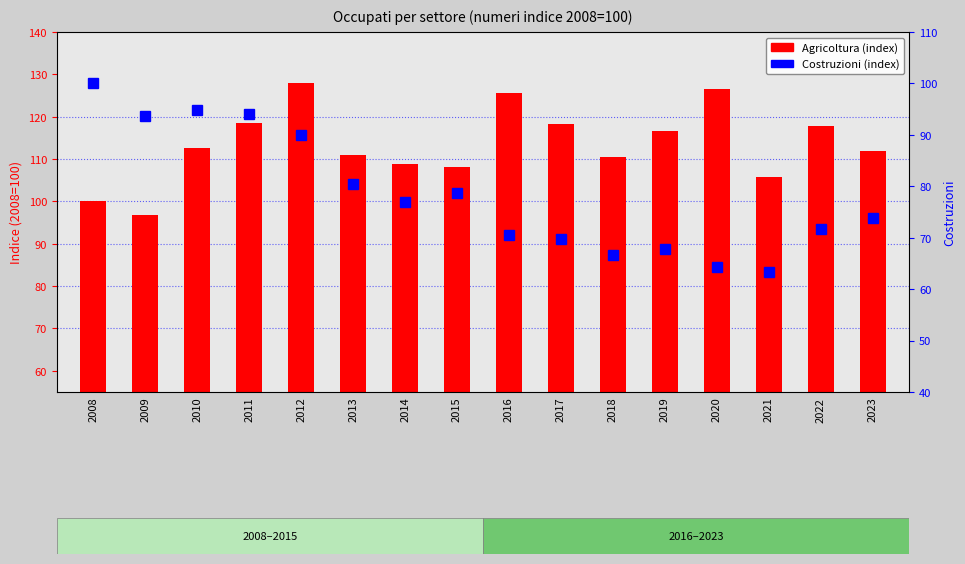

Rank the series by their maximum value, from lowest to highest.

Costruzioni (index), Agricoltura (index)